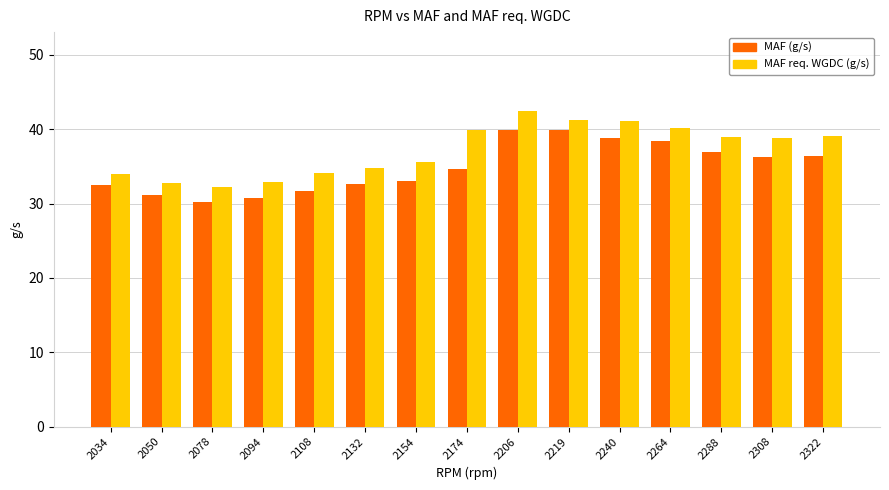

What is the smallest value displayed?

30.2